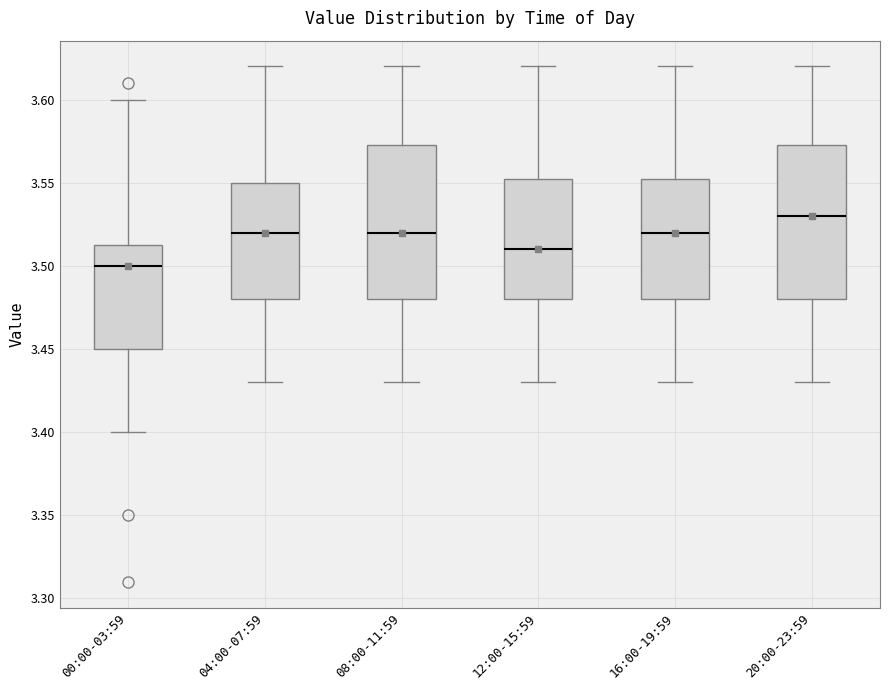

Reading left to right, transcribe this box plot: for each box, give where its median line is, the range the box spans, and where its two whiskers end, as read against the y-axis. The values are not printed on the chart, so give them approximately, as read against the axis.

00:00-03:59: median 3.500, box 3.450 to 3.515, whiskers 3.400 to 3.600
04:00-07:59: median 3.520, box 3.480 to 3.550, whiskers 3.430 to 3.620
08:00-11:59: median 3.520, box 3.480 to 3.575, whiskers 3.430 to 3.620
12:00-15:59: median 3.510, box 3.480 to 3.555, whiskers 3.430 to 3.620
16:00-19:59: median 3.520, box 3.480 to 3.555, whiskers 3.430 to 3.620
20:00-23:59: median 3.530, box 3.480 to 3.575, whiskers 3.430 to 3.620